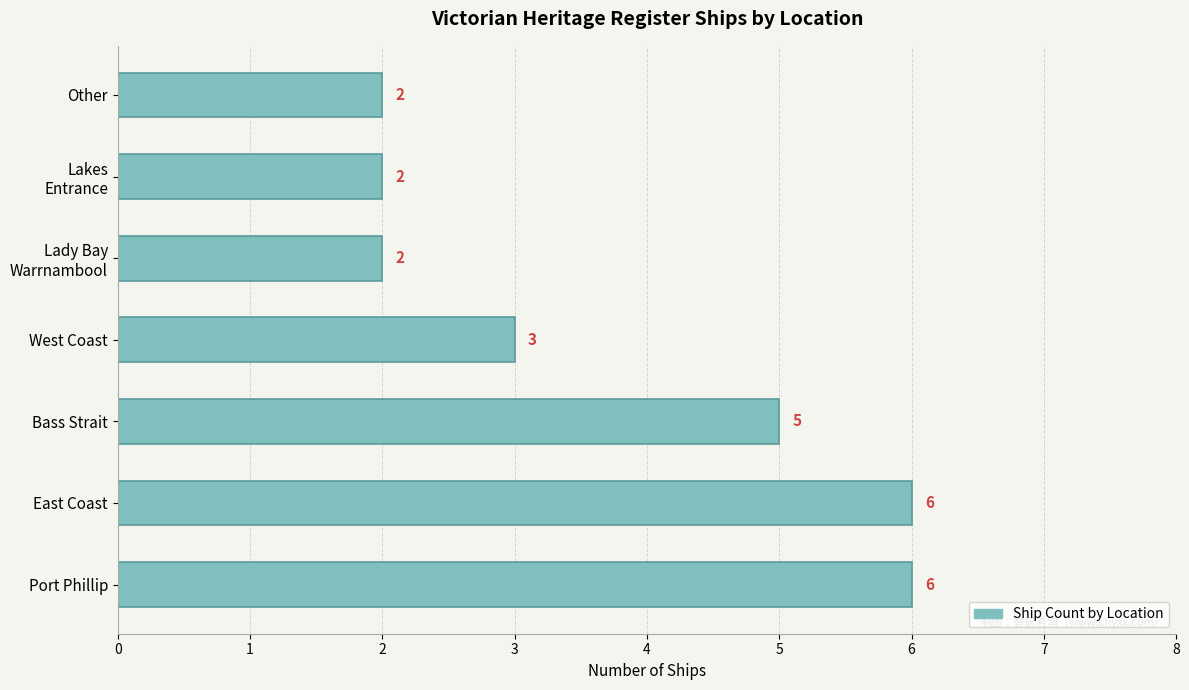

What is the ratio of the value at Bass Strait to the value at East Coast?

0.8